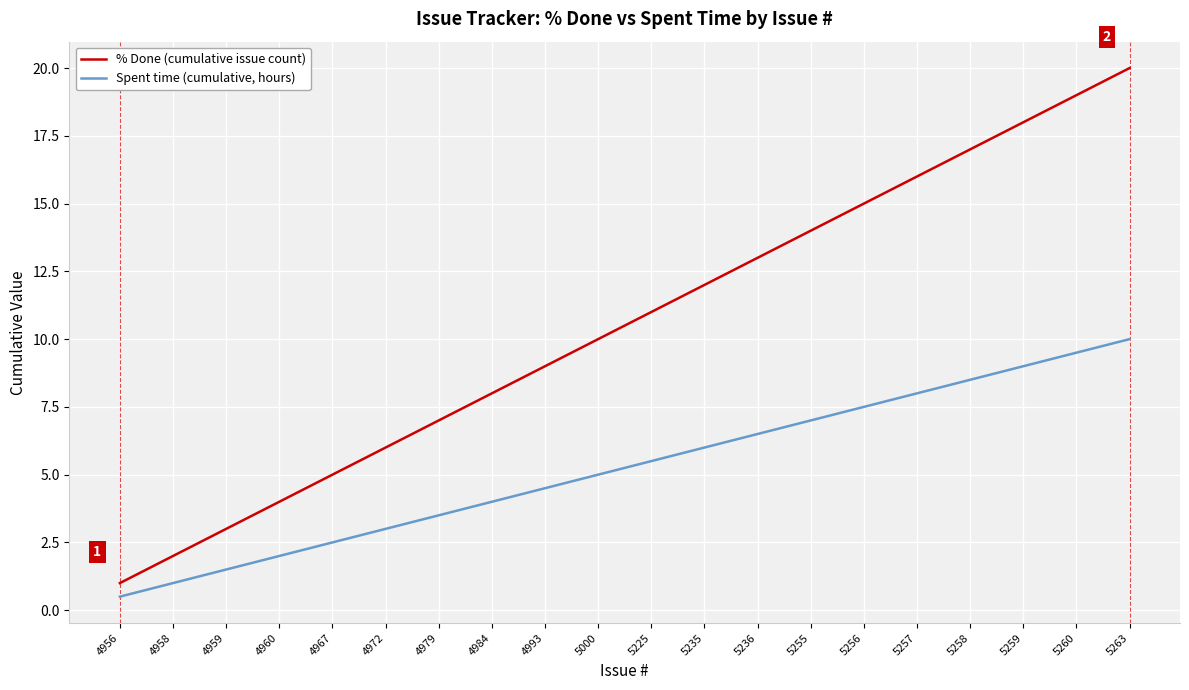

What is the difference between the % Done (cumulative issue count) values at 5259 and 5000?

8.0